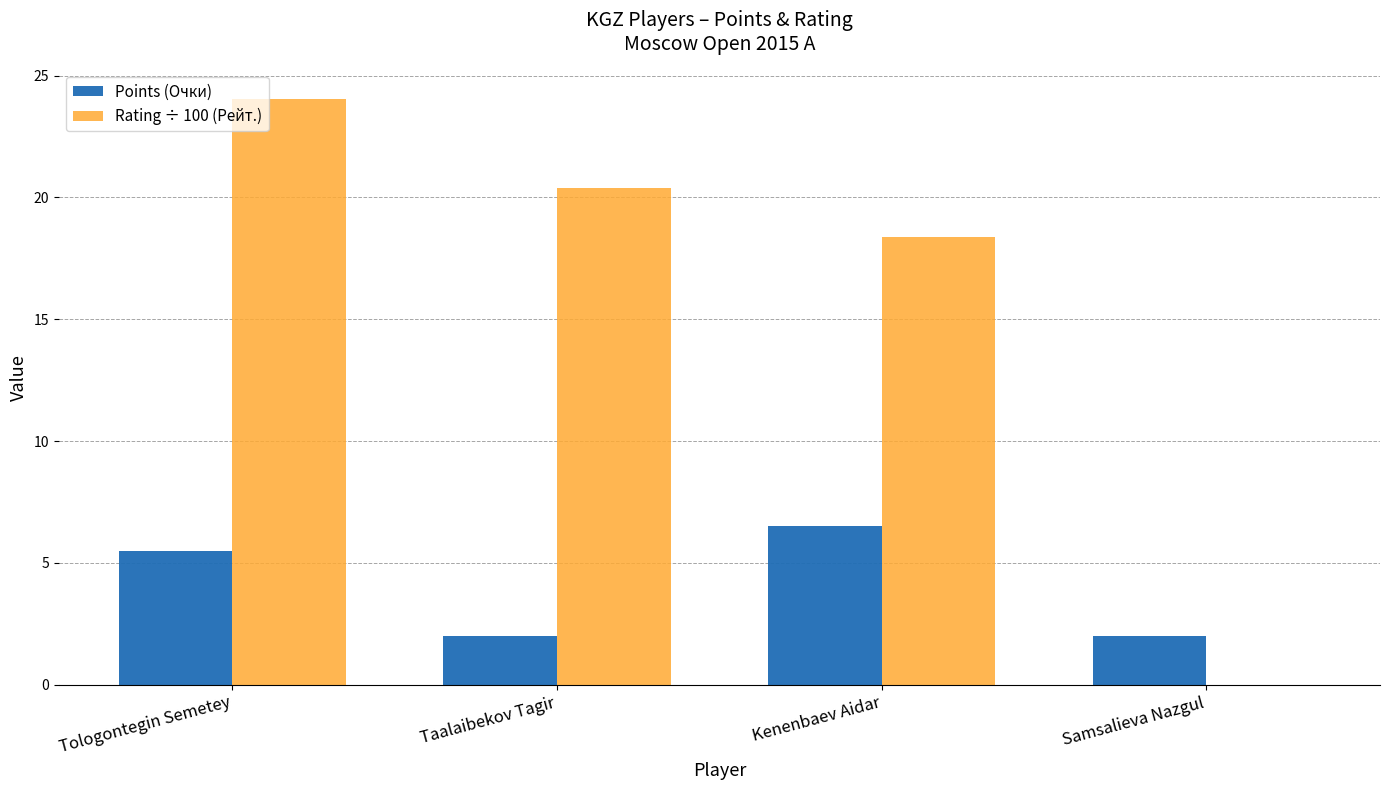

True or false: Points (Очки) has a value of 7.9 at Tologontegin Semetey.

False